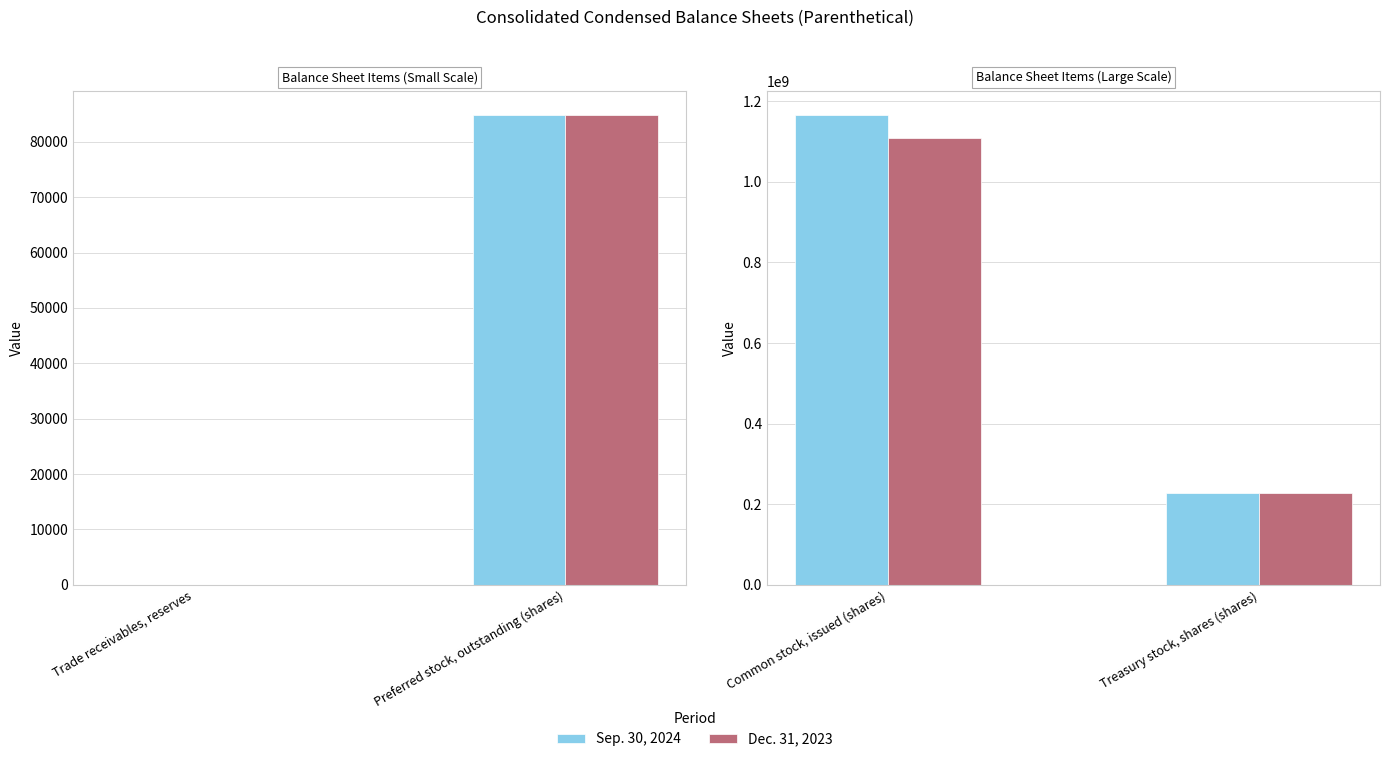

Count the number of categories in the chart.

2